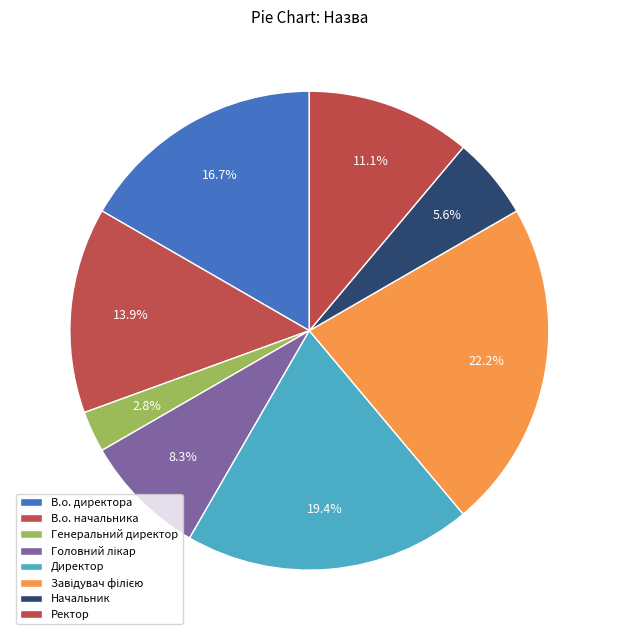

What is the smallest slice in the pie chart?

Генеральний директор